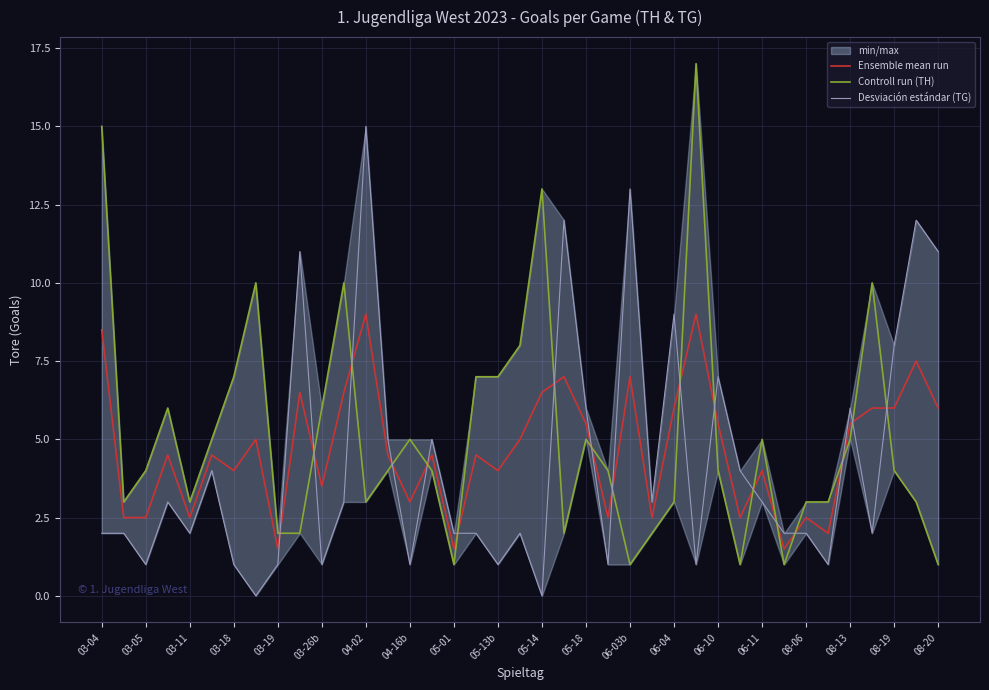

What is the difference between the maximum and minimum values in the Controll run (TH) series?

16.0